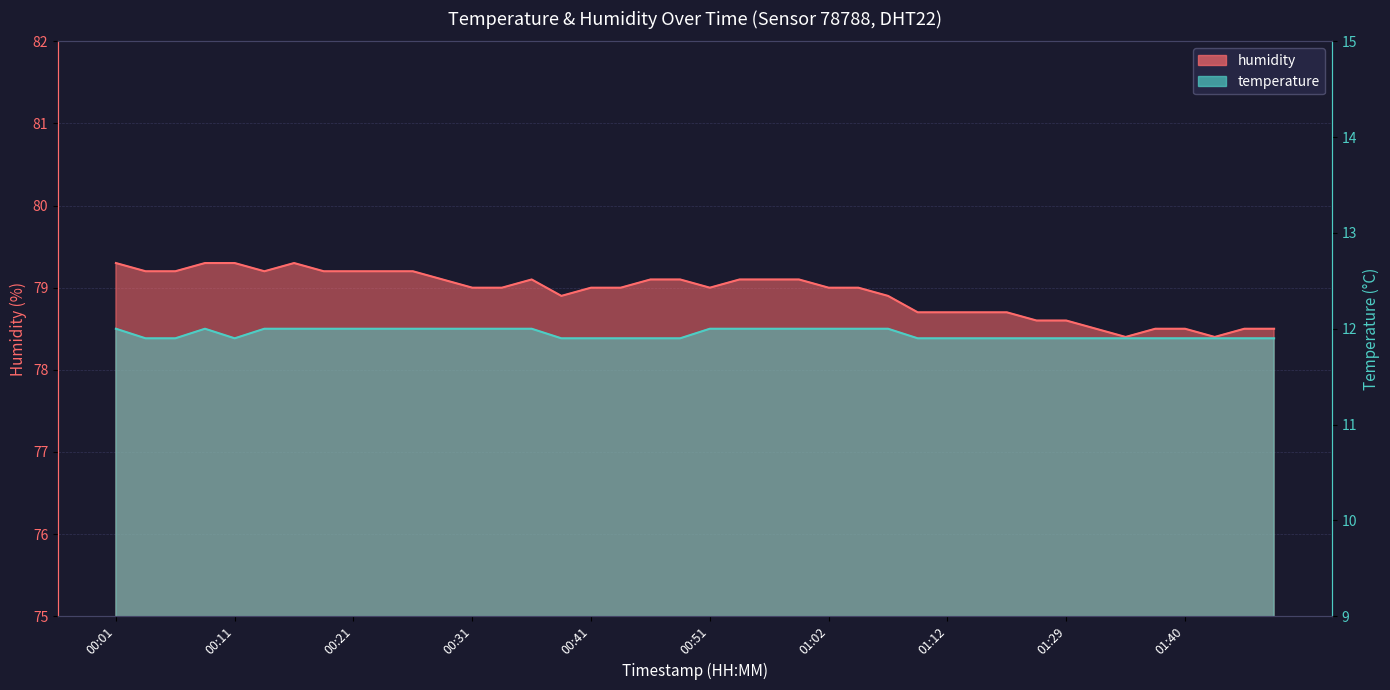

What is the highest value of the temperature series?

12.0